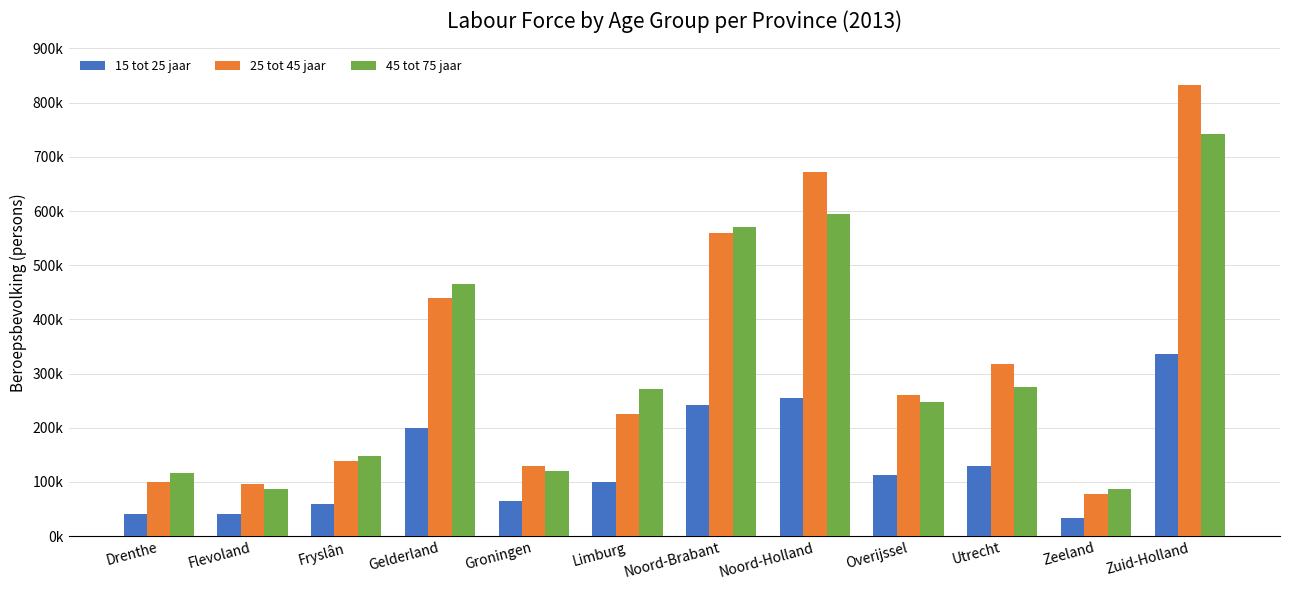

At how many categories does at least one series exceed 293012?

5